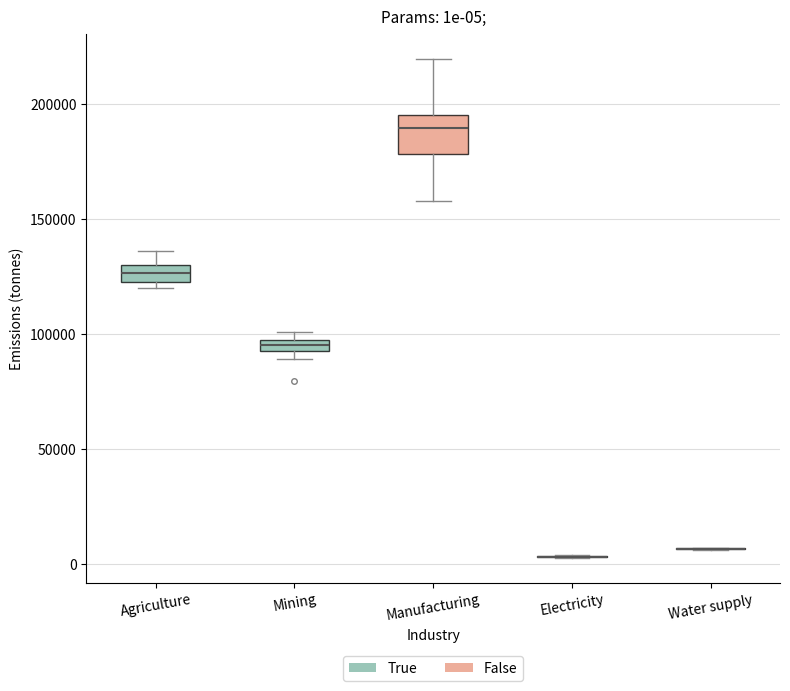

Comparing the boxes themselves (not the whiskers), which one is the tallest?

Manufacturing